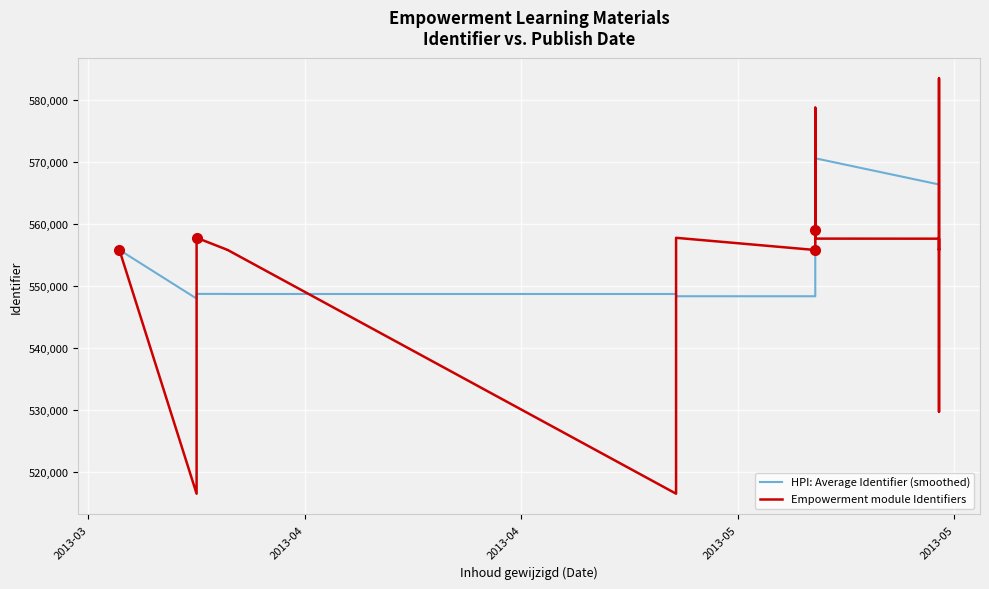

How many lines are shown in the chart?

2